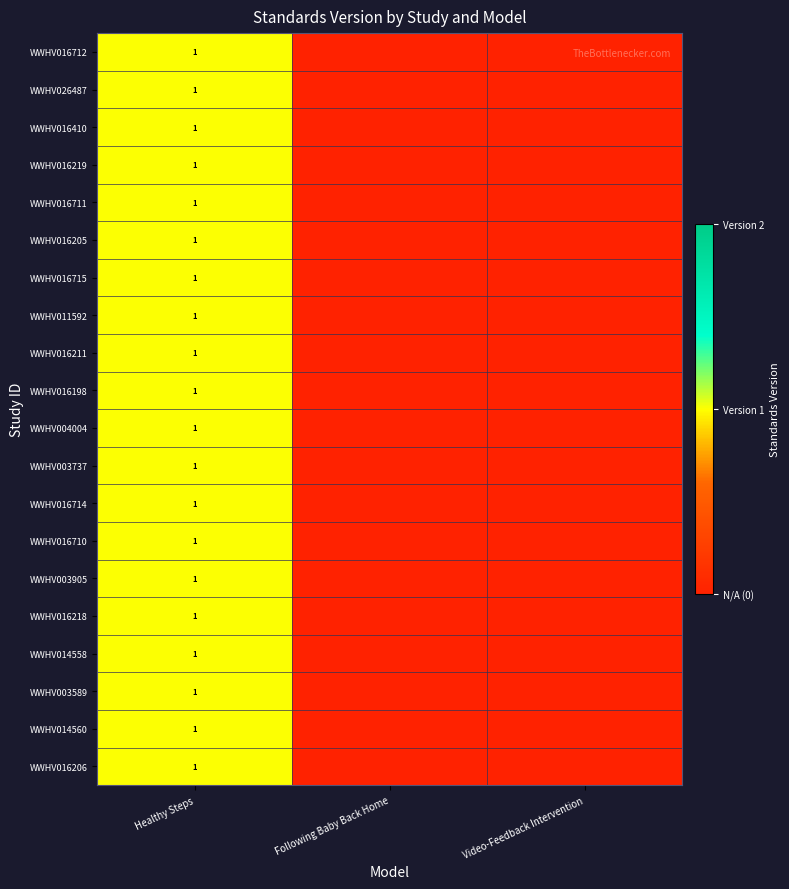

What is the total value across all series at Healthy Steps?

20